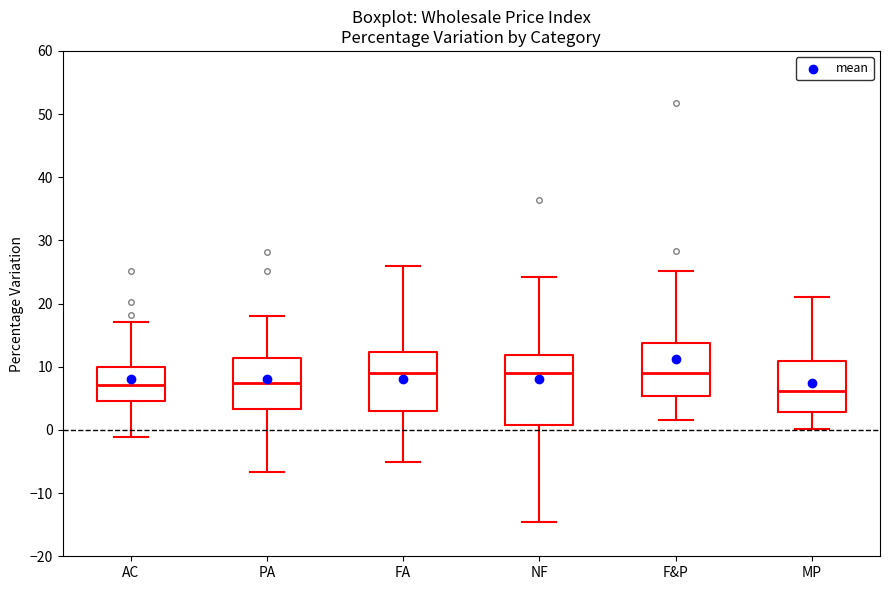

Which box has the lowest median line?

MP